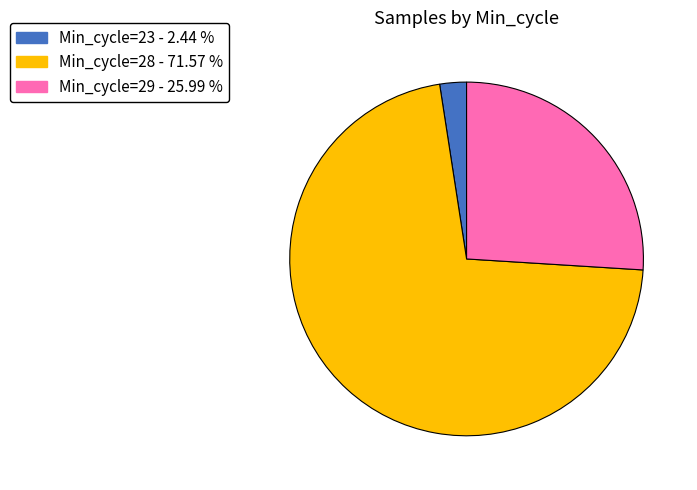

Is there any slice that represents more than half of the pie?

Yes